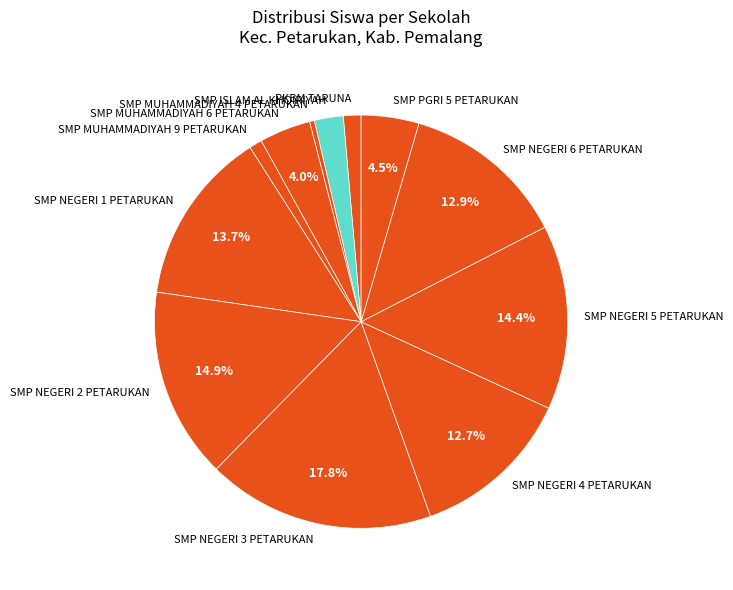

How much of the chart is everything except SMP MUHAMMADIYAH 6 PETARUKAN?

96.0%